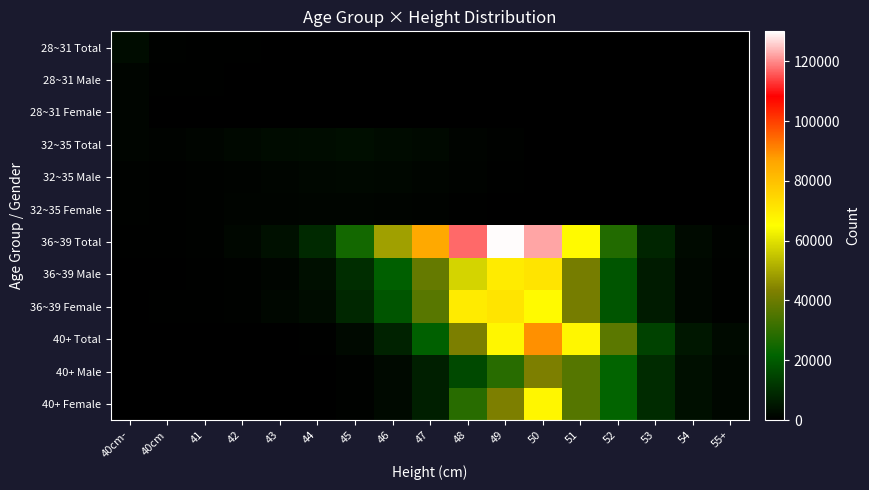

List the series in order of their peak value, lowest first.

32~35 Female, 28~31 Female, 28~31 Male, 32~35 Male, 28~31 Total, 32~35 Total, 40+ Male, 40+ Female, 36~39 Male, 36~39 Female, 40+ Total, 36~39 Total